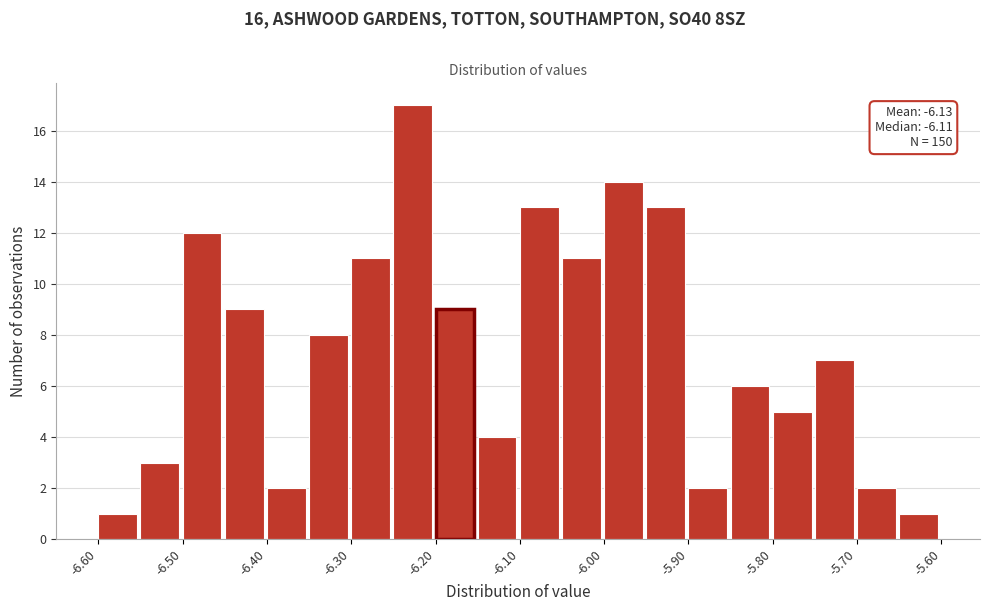

Over which range of the x-axis is the bar tallest?

-6.25 to -6.20